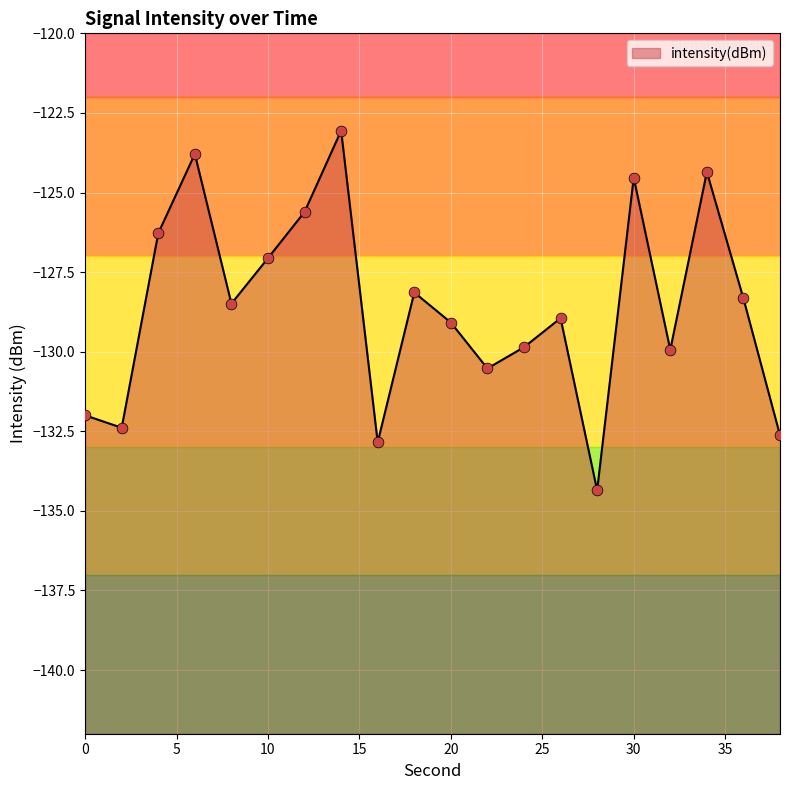

What is the change in value from 4 to 18?

-1.9